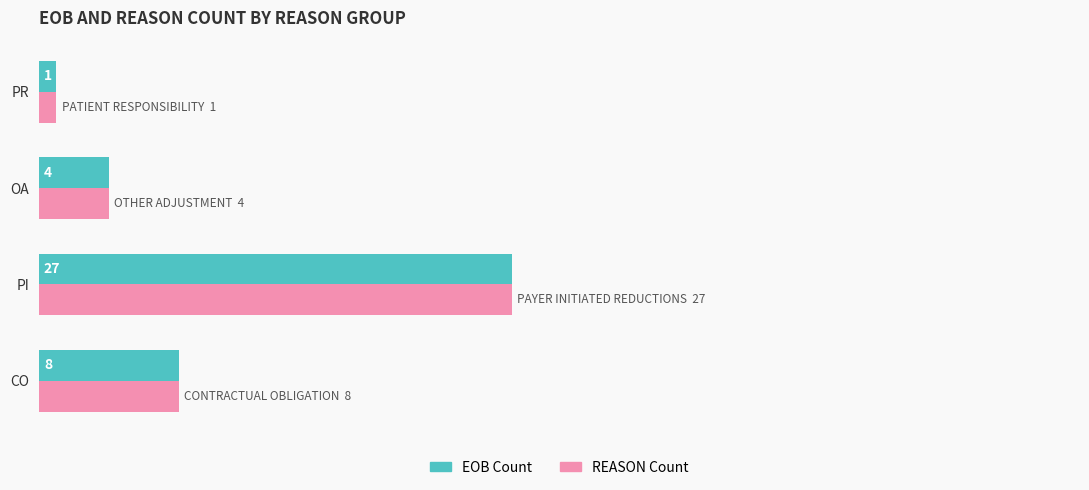

Which category has the highest value across all series?

PI